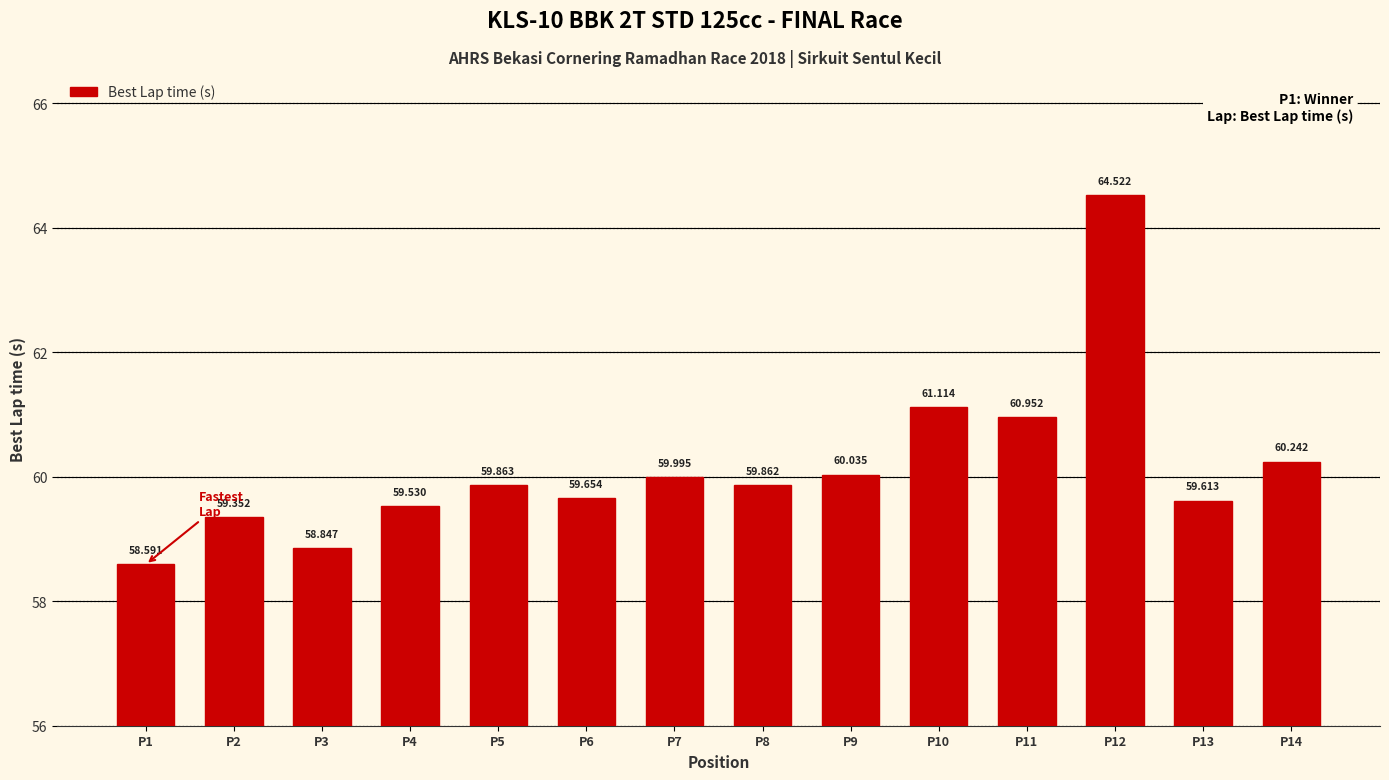

What is the difference between the second highest and minimum values?

2.5